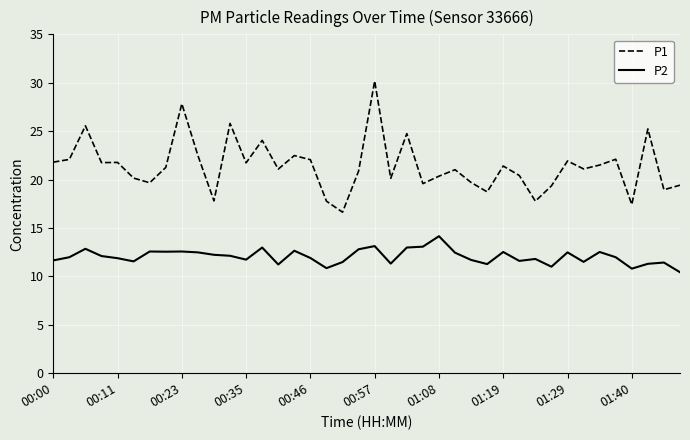

At how many categories does at least one series exceed 29?

1